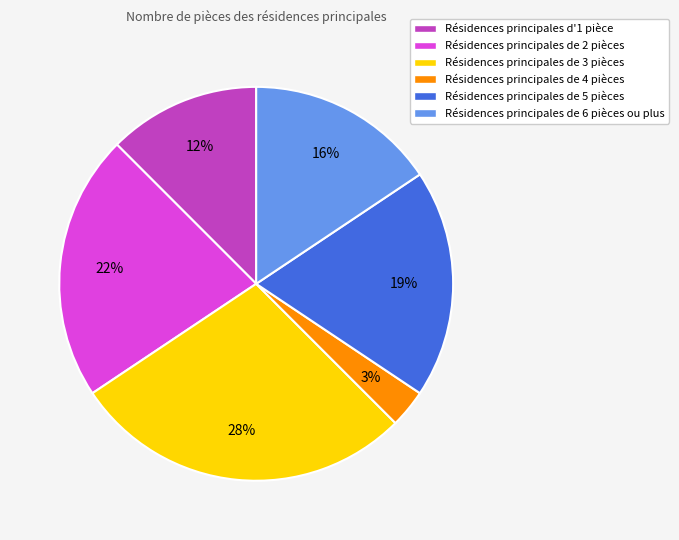

To the nearest percent, what is the average slice percentage?

17%